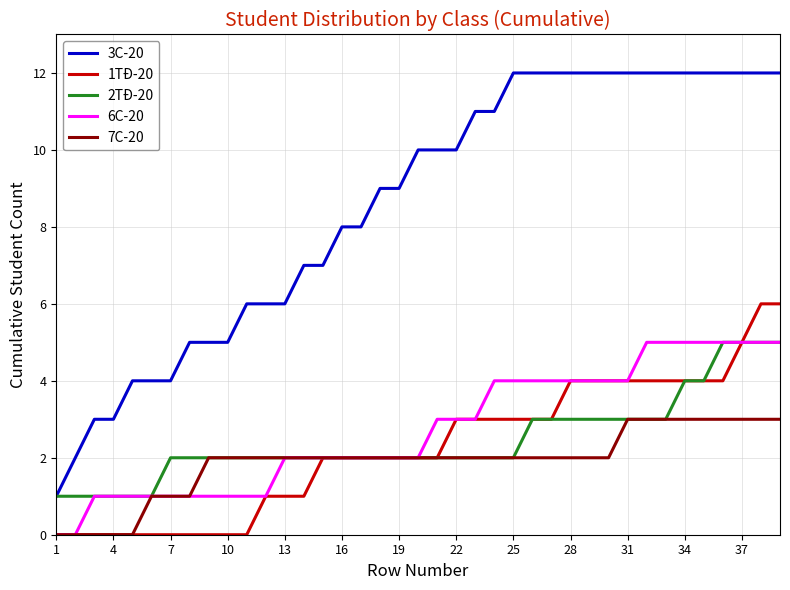

True or false: 3C-20 and 7C-20 cross at least once.

False